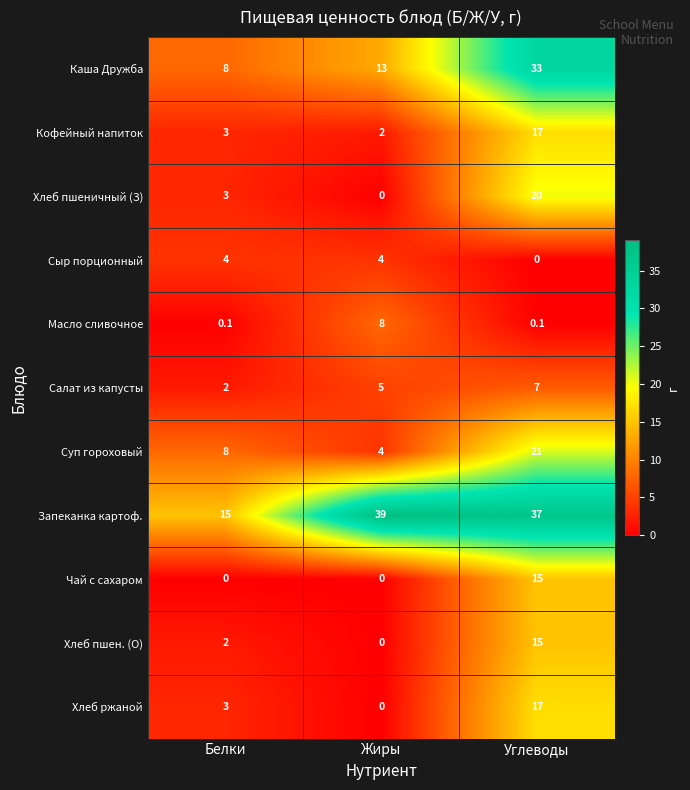

Which series has the largest range (max minus min)?

Каша Дружба